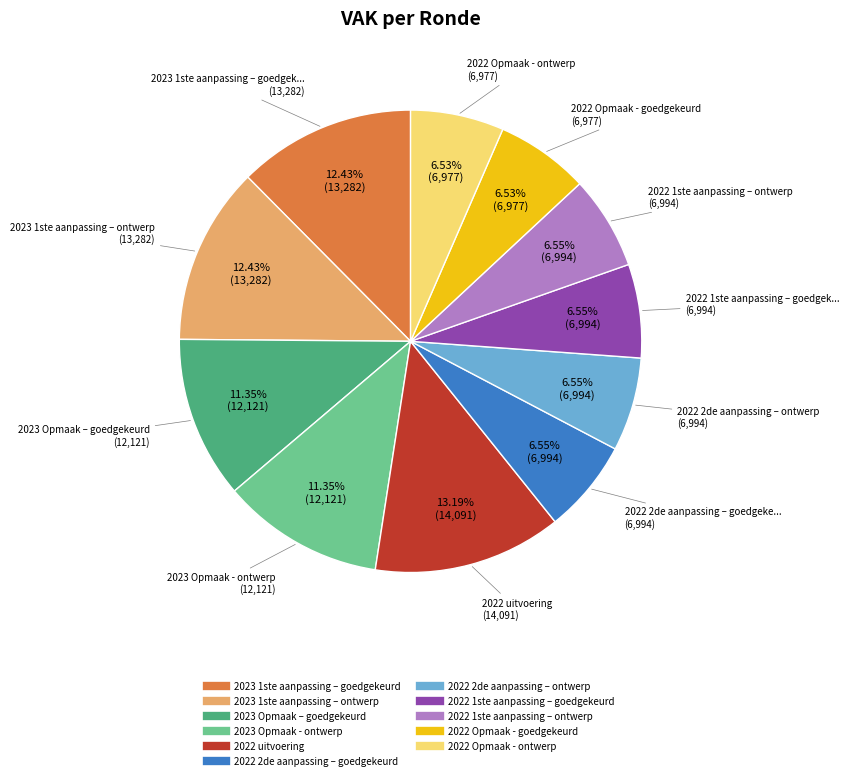

How many slices are in this pie chart?

11